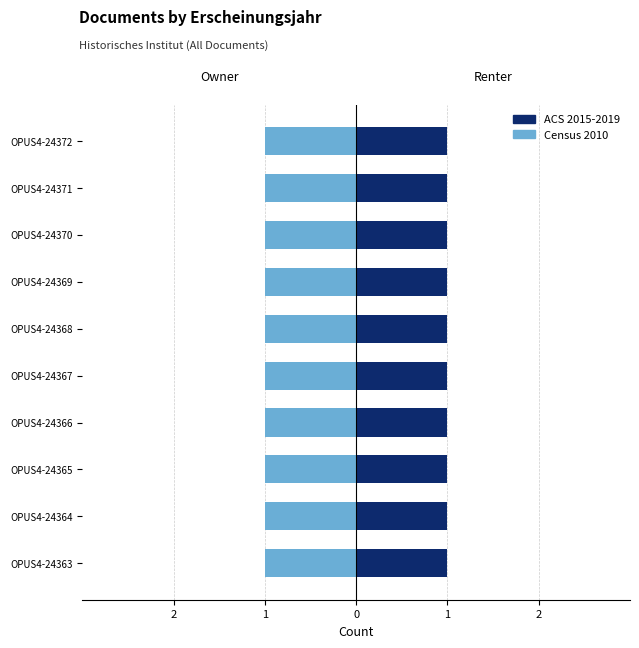

At OPUS4-24366, list the series in order from largest to smallest.

ACS 2015-2019, Census 2010